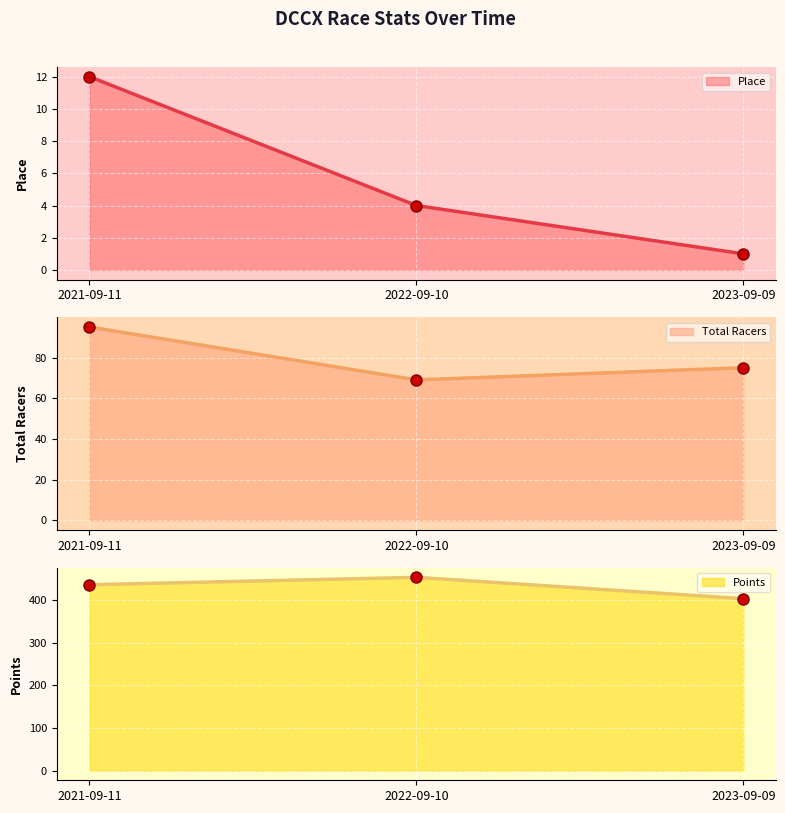

Rank the series at 2021-09-11 from highest to lowest value.

Points, Total Racers, Place